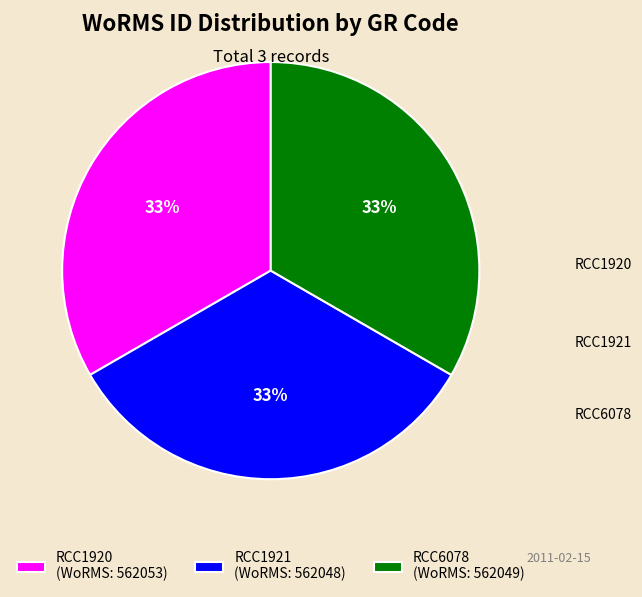

True or false: RCC6078 accounts for 33% of the total.

True